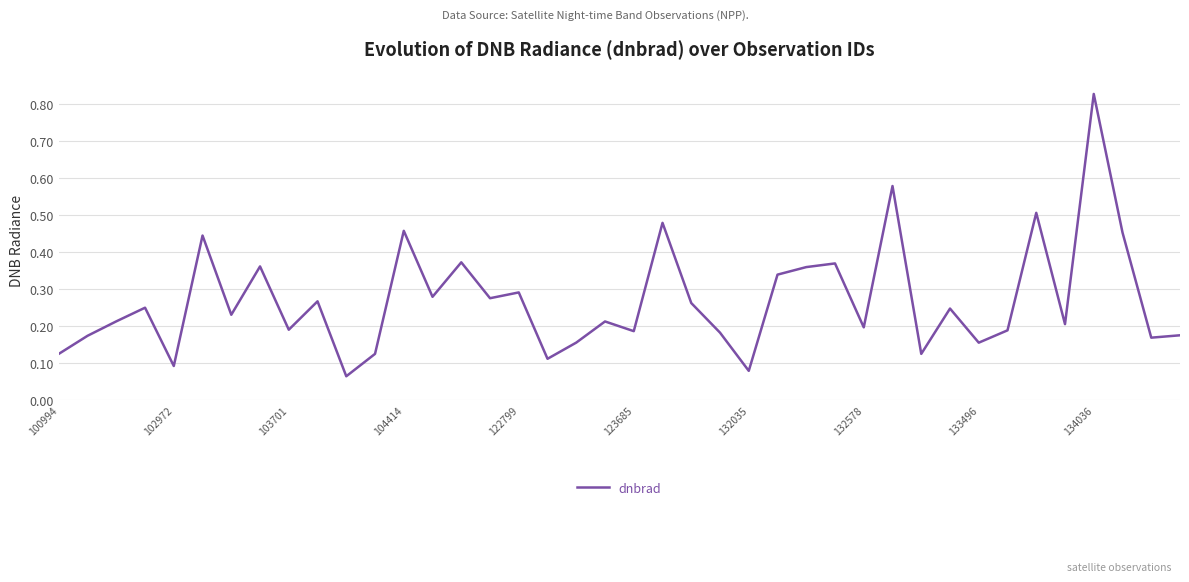

Is this an area chart (filled region under the line)?

No